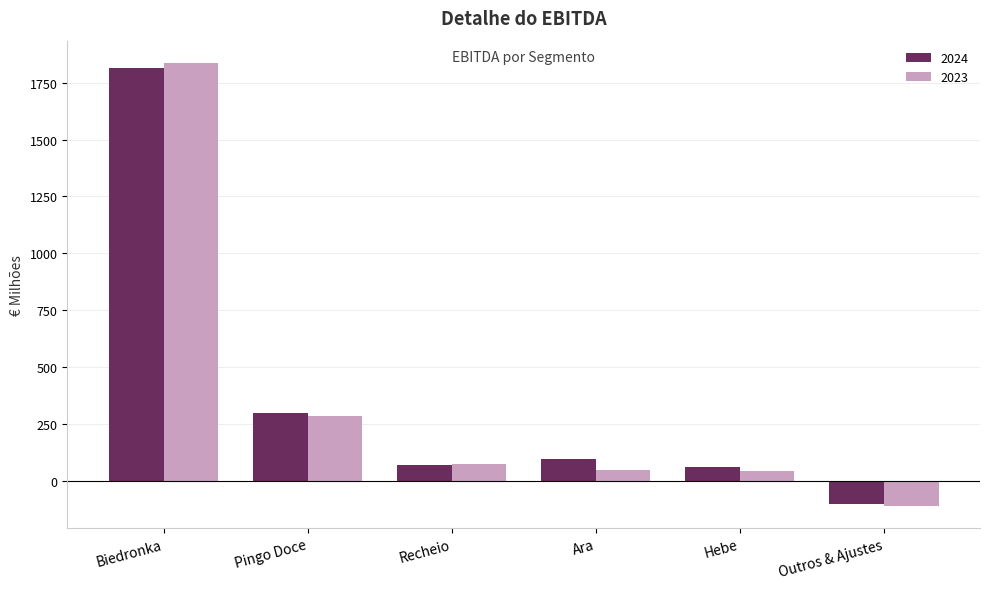

Which series has the widest spread of values?

2023